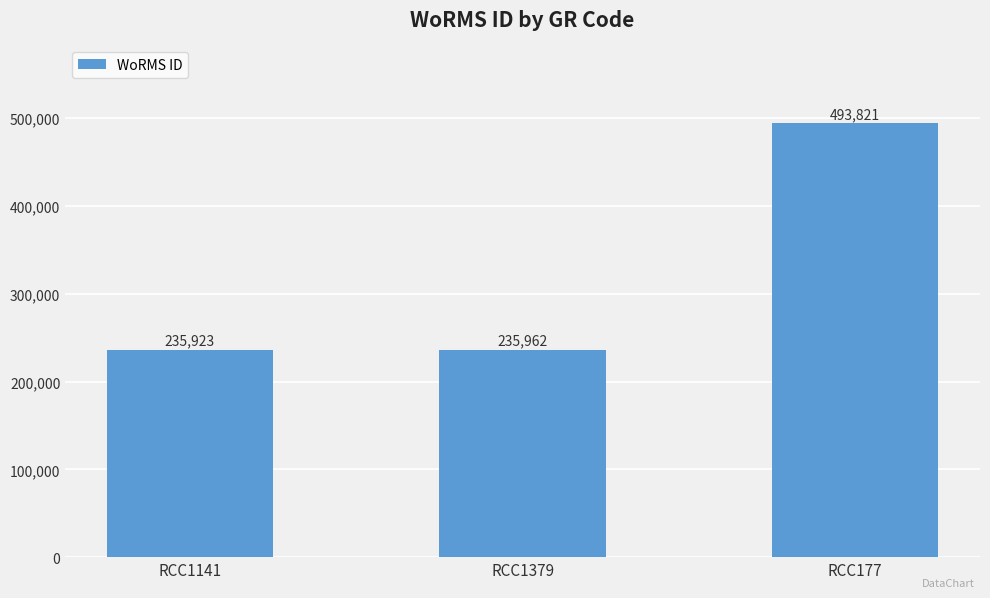

What is the value of the 3rd bar from the left?

493821